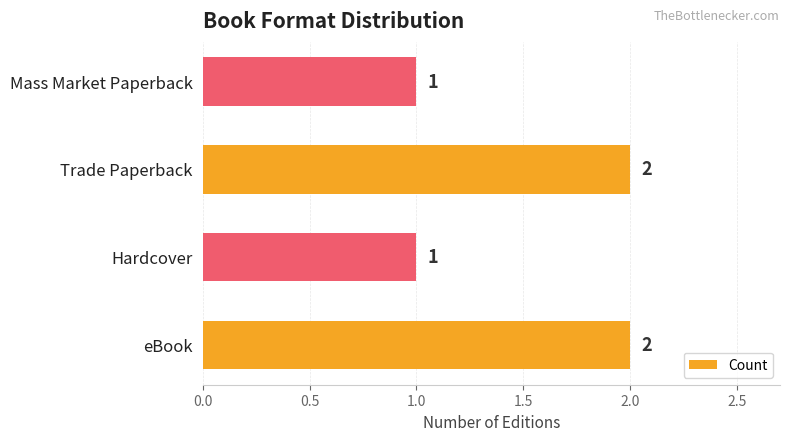

How many values are below 2?

2